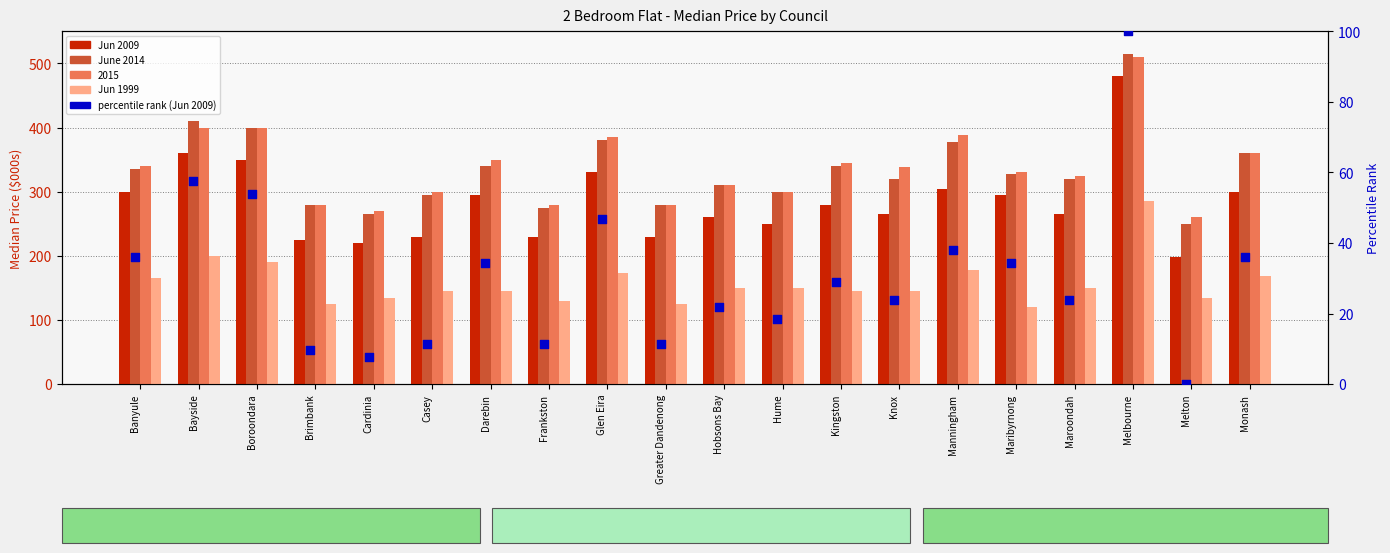

At which category is the sum across all series the highest?

Melbourne